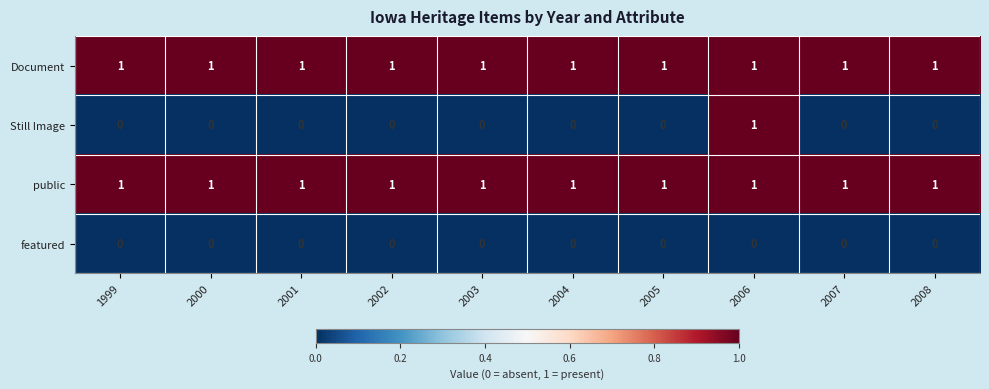

Is it true that featured equals 0 at 2000?

True